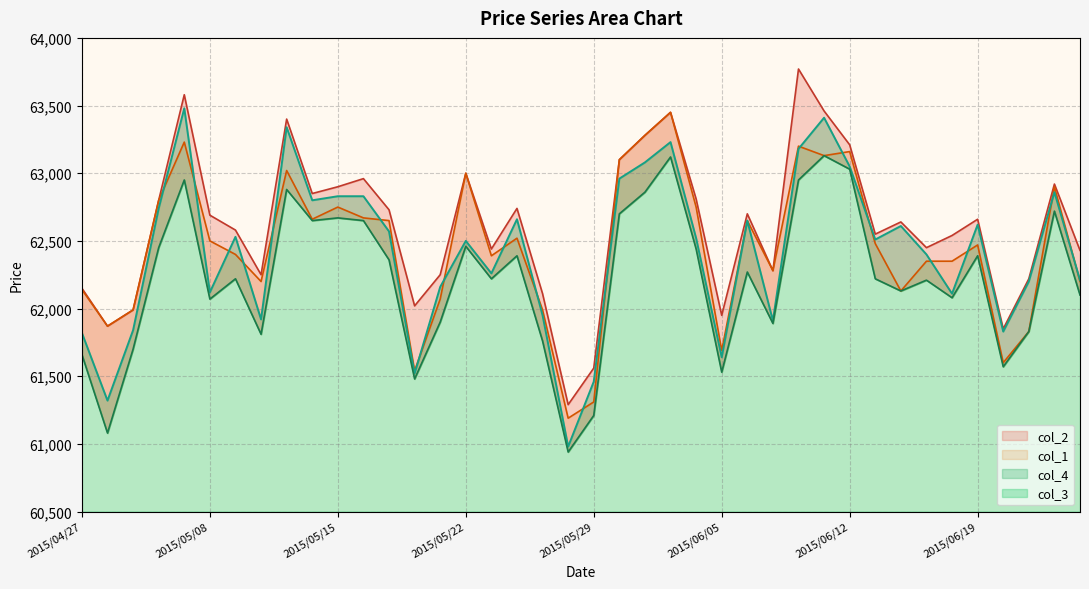

Reading left to right, transcribe all the data shown in this chart.

col_4: 61820	61320	61840	62740	63480	62120	62530	61920	63340	62800	62830	62830	62570	61520	62160	62500	62260	62660	61950	60980	61460	62960	63080	63230	62520	61640	62650	61910	63180	63410	63050	62510	62610	62400	62110	62620	61830	62200	62860	62210
col_2: 62150	61870	61990	62800	63580	62690	62580	62250	63400	62850	62900	62960	62730	62020	62250	63000	62440	62740	62110	61290	61560	63100	63280	63450	62810	61950	62700	62280	63770	63460	63210	62550	62640	62450	62540	62660	61850	62220	62920	62430
col_1: 62140	61870	61990	62800	63230	62500	62400	62200	63020	62660	62750	62670	62650	61540	62070	63000	62390	62520	61990	61190	61310	63100	63280	63450	62750	61690	62650	62280	63200	63130	63160	62480	62130	62350	62350	62470	61600	61830	62900	62200
col_3: 61660	61080	61700	62450	62950	62070	62220	61810	62880	62650	62670	62650	62360	61480	61900	62460	62220	62390	61760	60940	61210	62700	62860	63120	62440	61530	62270	61890	62950	63130	63030	62220	62130	62210	62080	62390	61570	61830	62720	62100